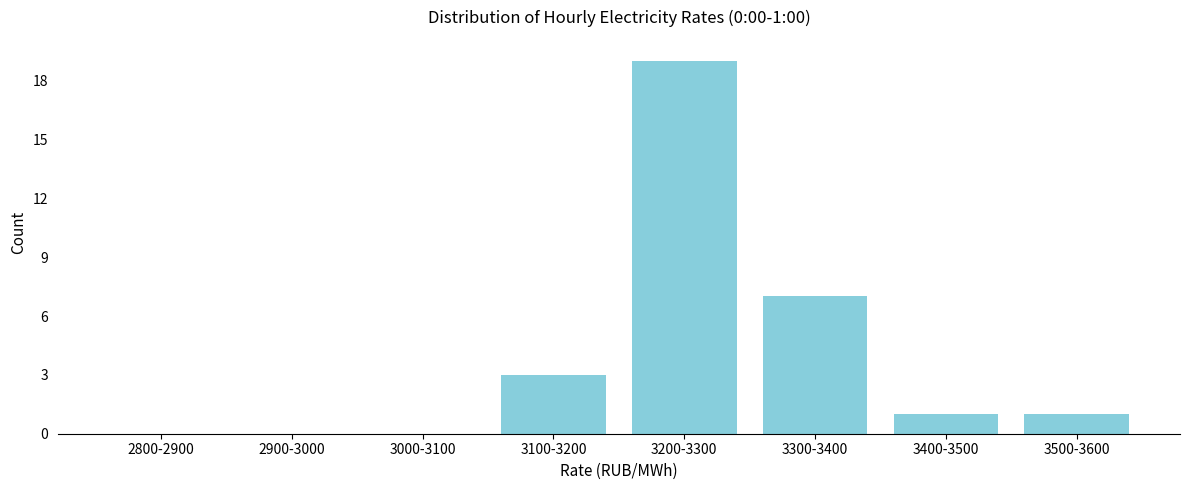

Reading right to left, list all the values displayed in this chart.

3500-3600=1	3400-3500=1	3300-3400=7	3200-3300=19	3100-3200=3	3000-3100=0	2900-3000=0	2800-2900=0